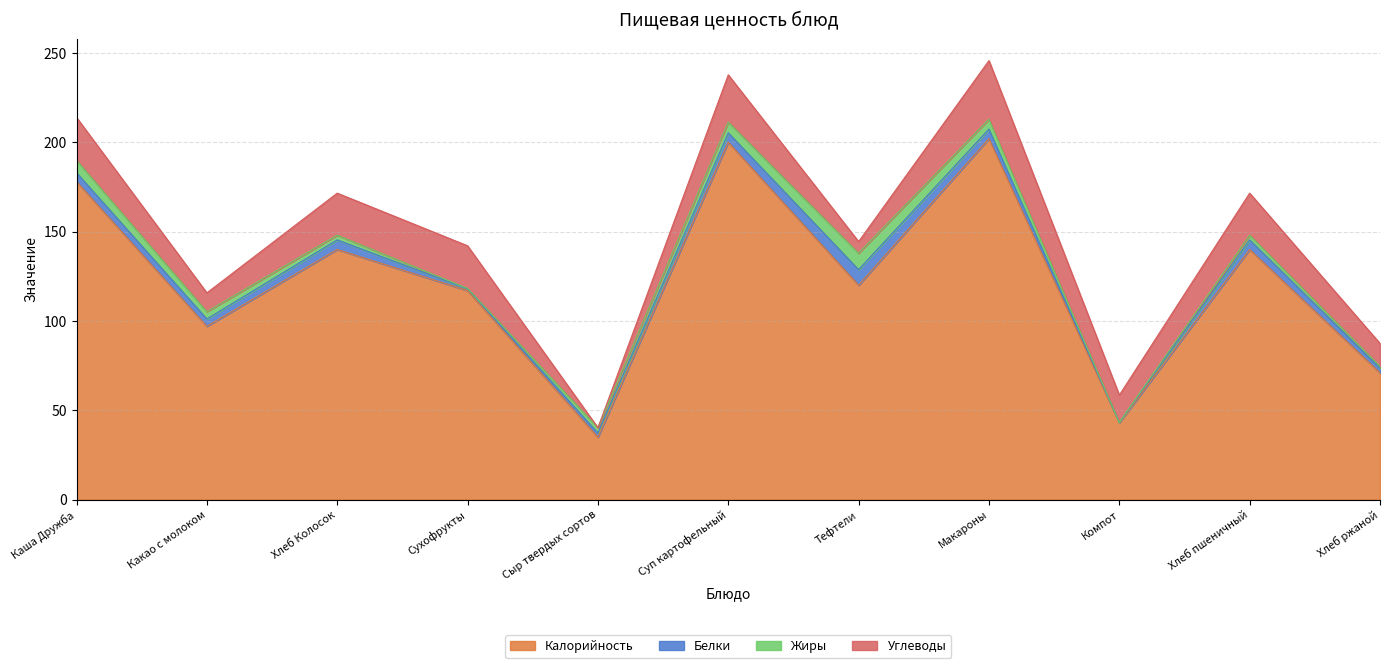

What is the difference between the maximum and minimum values in the Жиры series?

9.2